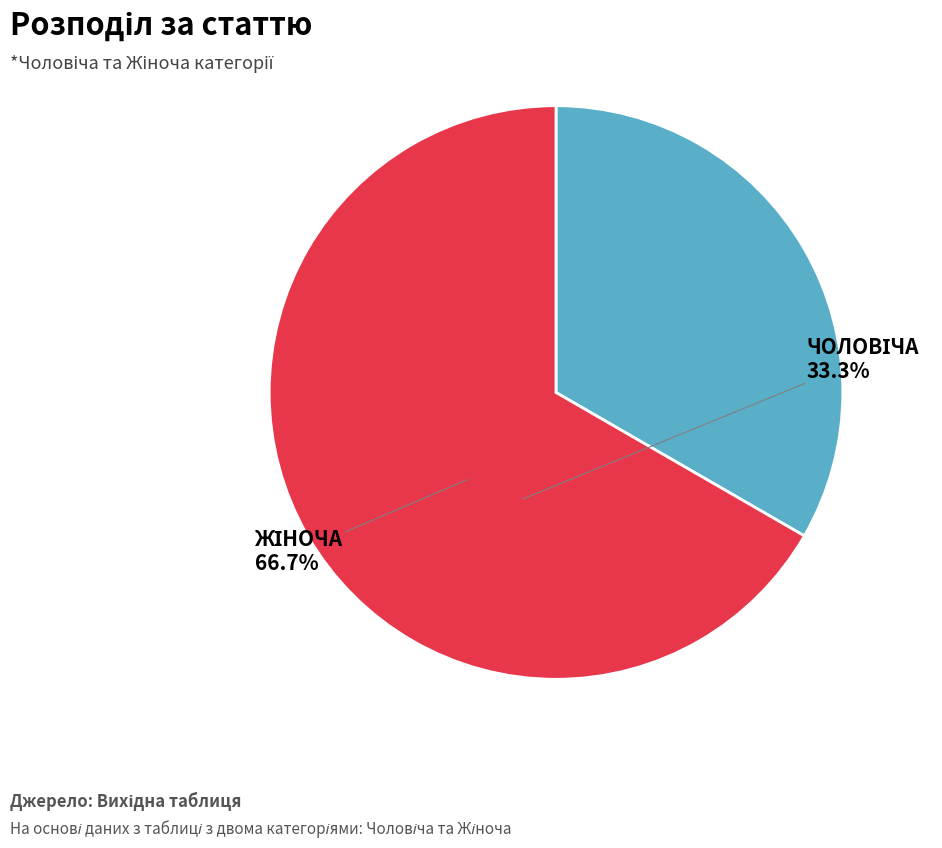

Is there a majority slice in this chart?

Yes